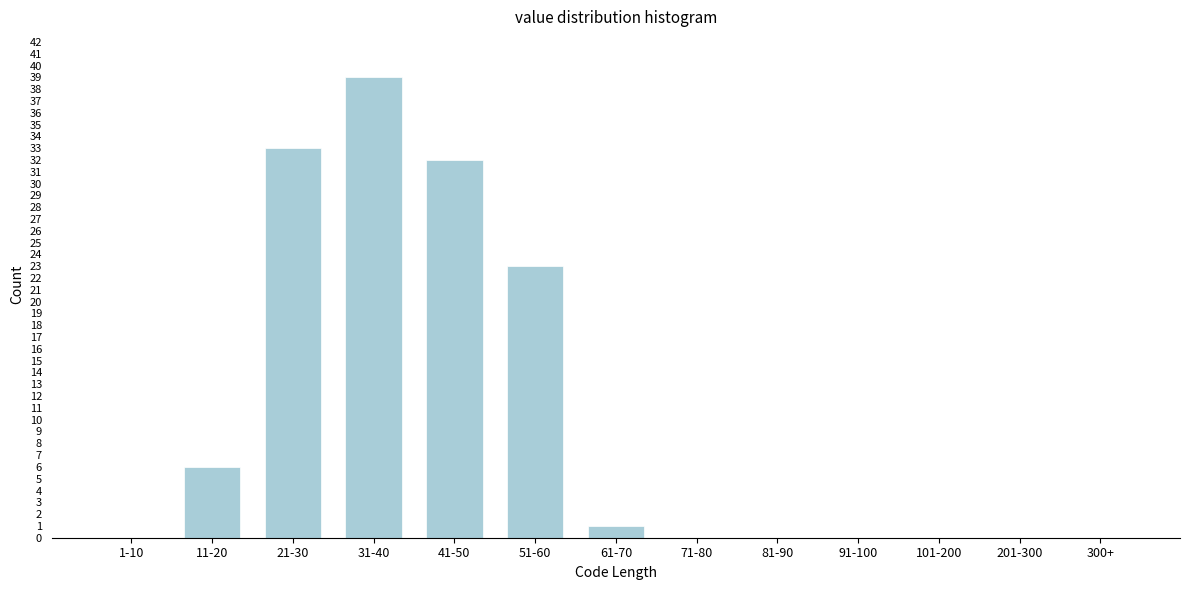

Reading left to right, transcribe all the data shown in this chart.

1-10=0	11-20=6	21-30=33	31-40=39	41-50=32	51-60=23	61-70=1	71-80=0	81-90=0	91-100=0	101-200=0	201-300=0	300+=0